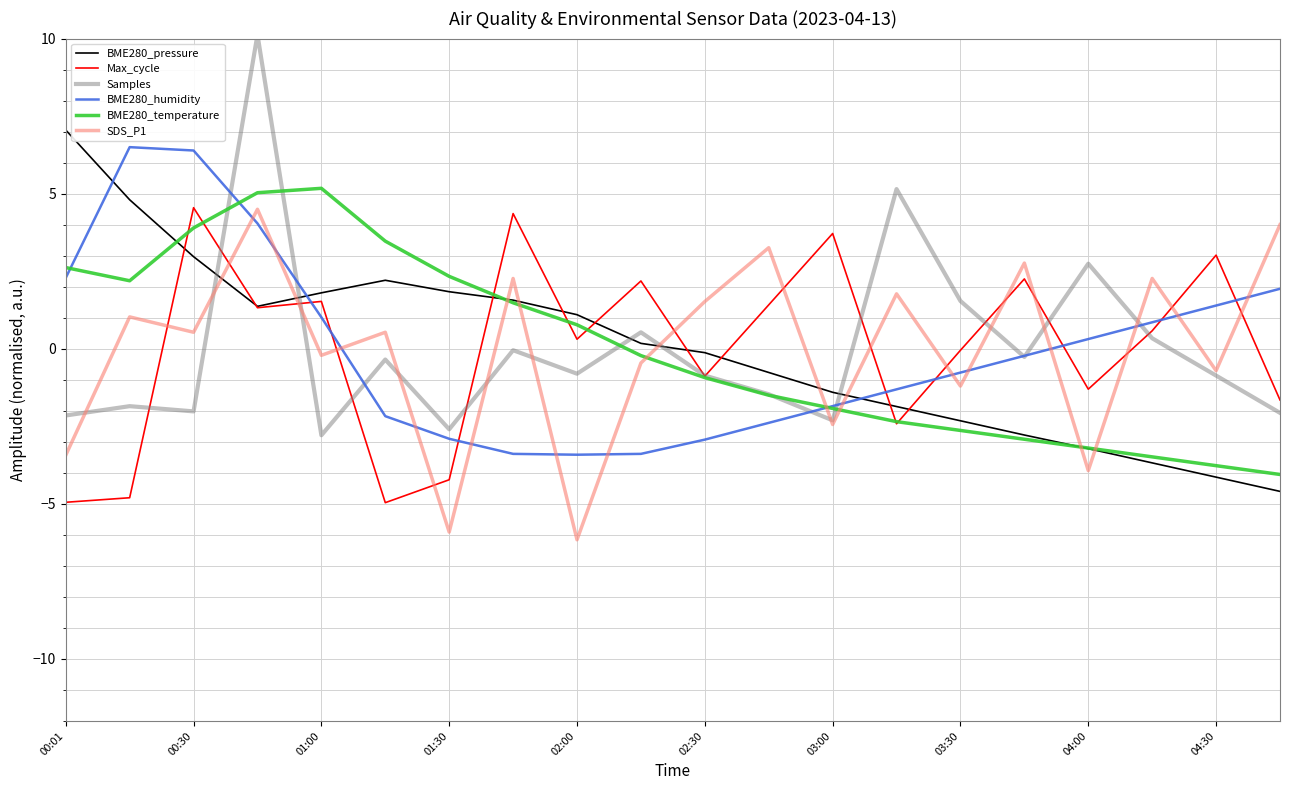

How many lines are shown in the chart?

6